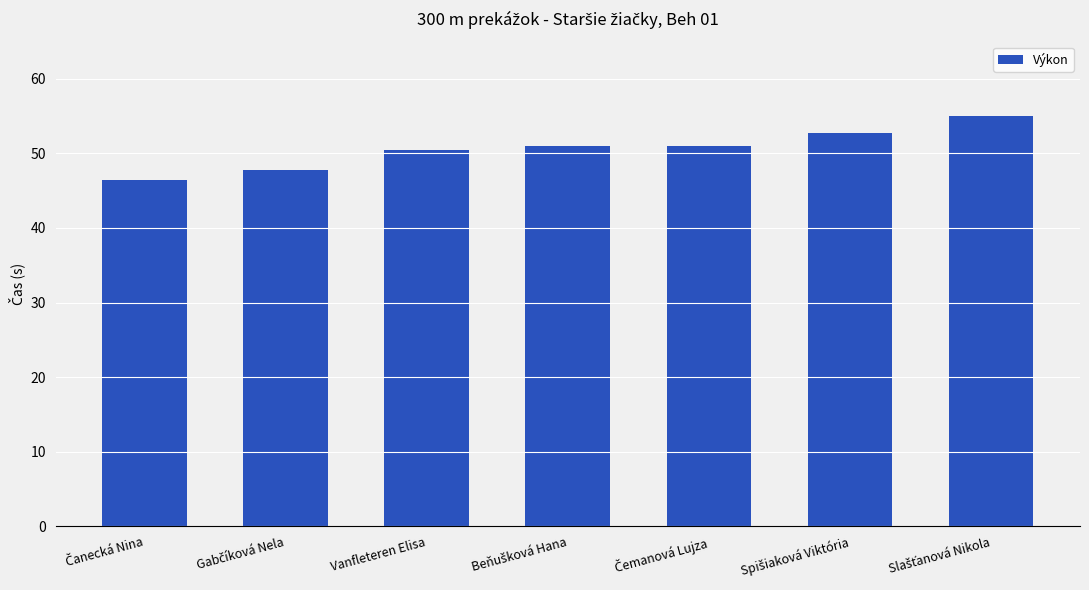

What is the sum of all values?

354.4